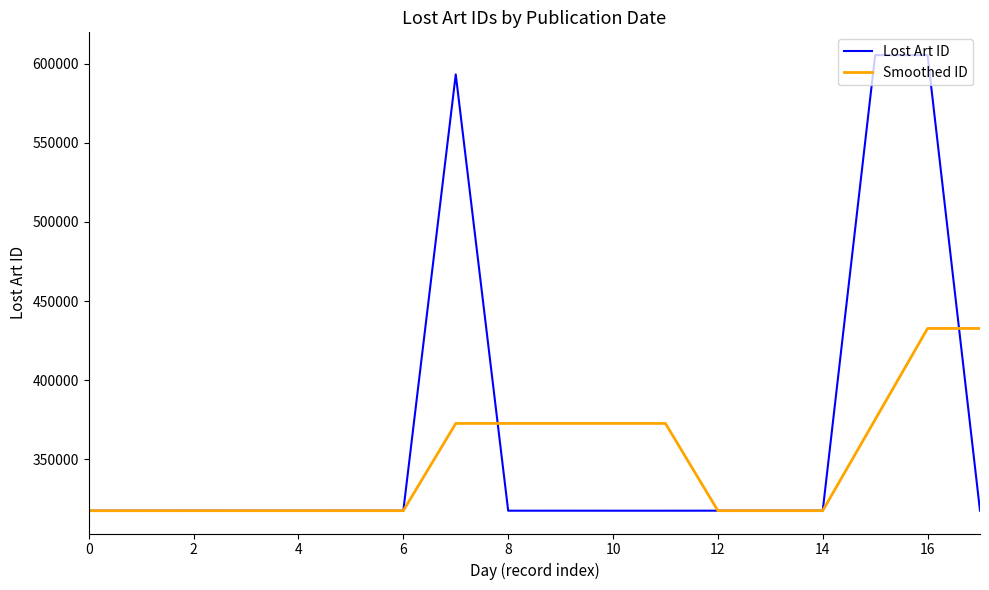

What is the average value of the Lost Art ID series?

364747.6